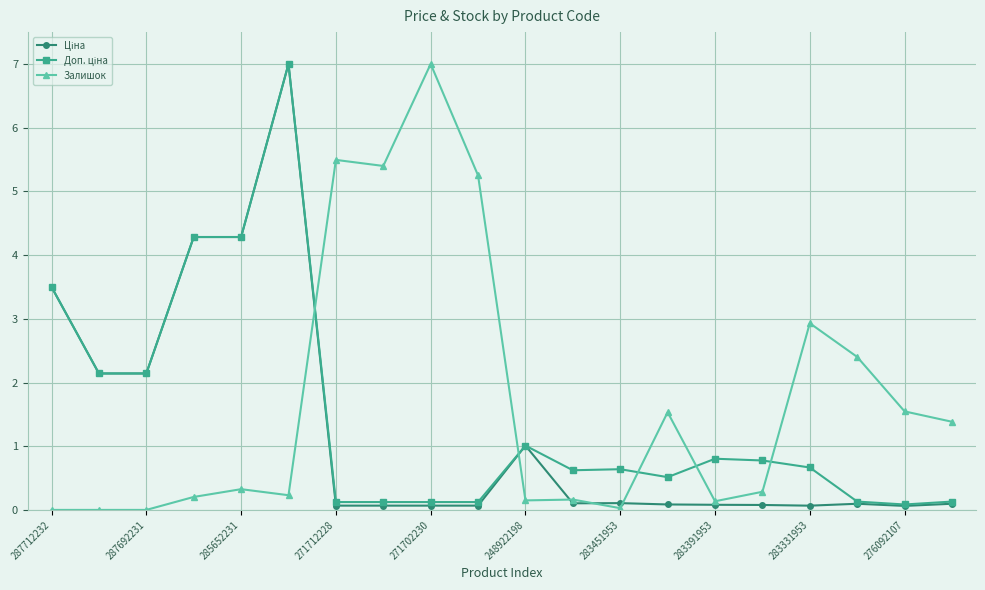

What is the greatest value displayed?

7.0